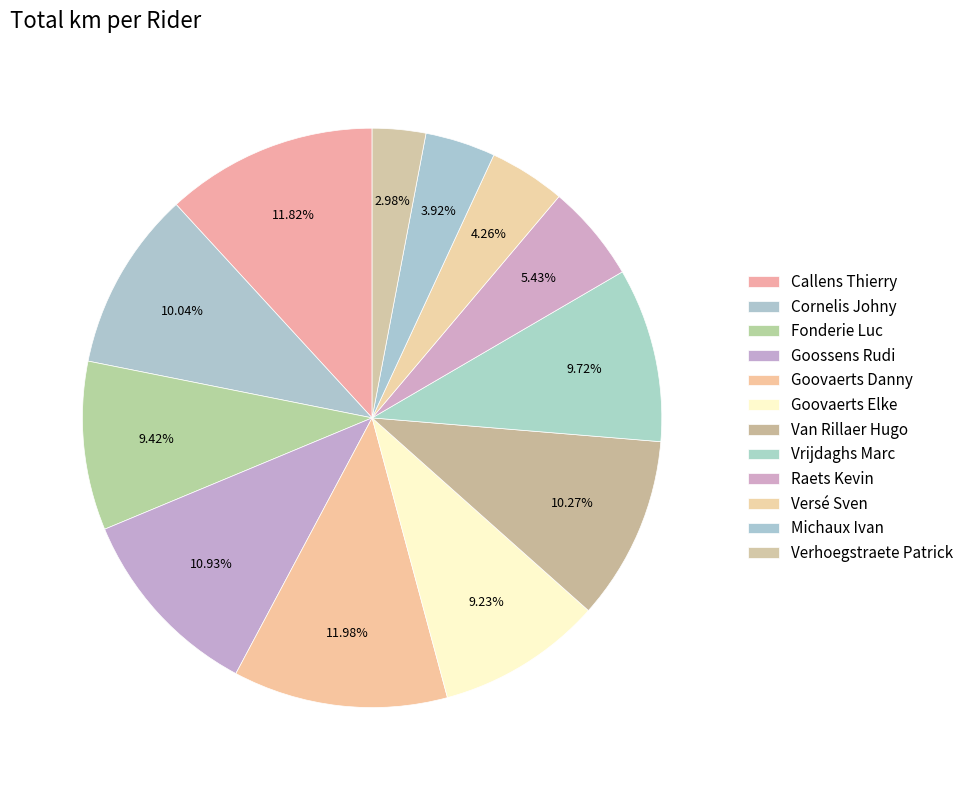

What portion of the pie excludes Goovaerts Danny?

88.0%